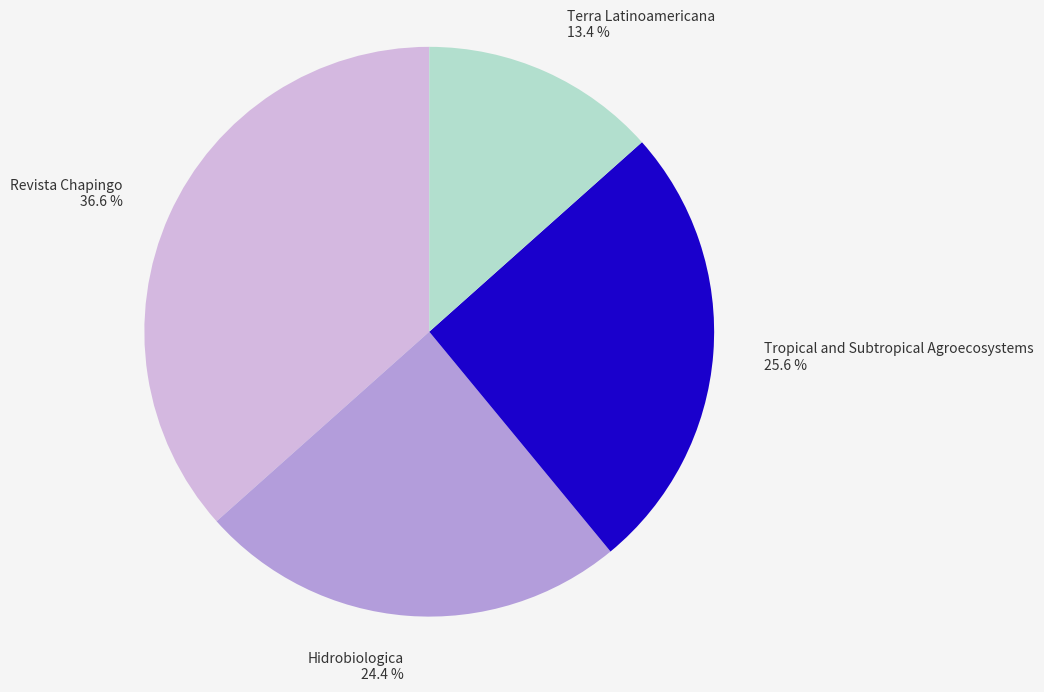

Is there any slice that represents more than half of the pie?

No